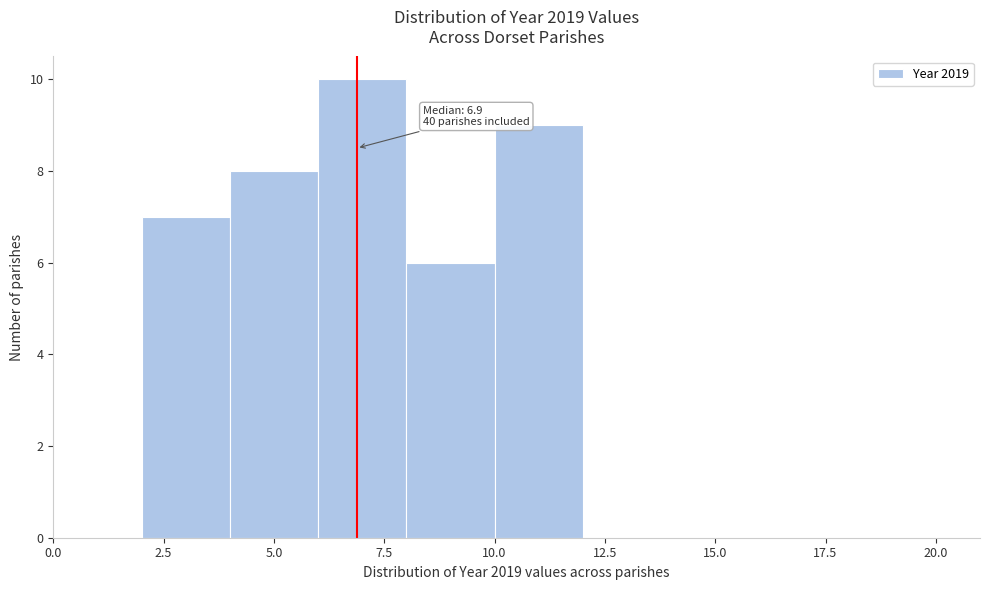

Which range on the x-axis has the tallest bar?

6 to 8